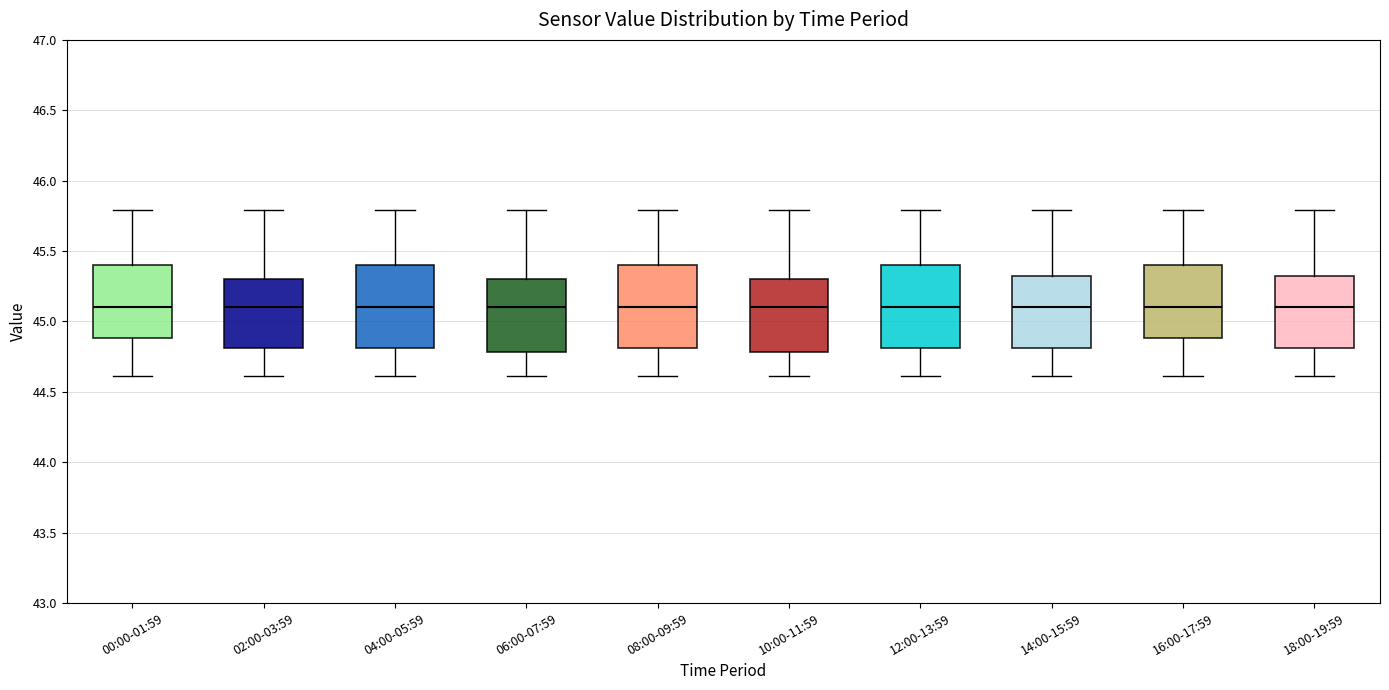

Reading left to right, transcribe this box plot: for each box, give where its median line is, the range the box spans, and where its two whiskers end, as read against the y-axis. The values are not printed on the chart, so give them approximately, as read against the axis.

00:00-01:59: median 45.10, box 44.90 to 45.40, whiskers 44.60 to 45.80
02:00-03:59: median 45.10, box 44.80 to 45.30, whiskers 44.60 to 45.80
04:00-05:59: median 45.10, box 44.80 to 45.40, whiskers 44.60 to 45.80
06:00-07:59: median 45.10, box 44.80 to 45.30, whiskers 44.60 to 45.80
08:00-09:59: median 45.10, box 44.80 to 45.40, whiskers 44.60 to 45.80
10:00-11:59: median 45.10, box 44.80 to 45.30, whiskers 44.60 to 45.80
12:00-13:59: median 45.10, box 44.80 to 45.40, whiskers 44.60 to 45.80
14:00-15:59: median 45.10, box 44.80 to 45.35, whiskers 44.60 to 45.80
16:00-17:59: median 45.10, box 44.90 to 45.40, whiskers 44.60 to 45.80
18:00-19:59: median 45.10, box 44.80 to 45.35, whiskers 44.60 to 45.80